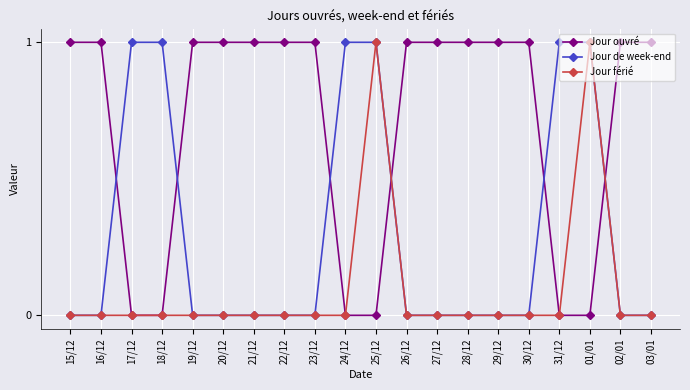

The value of Jour de week-end at 27/12 is 0. True or false?

True